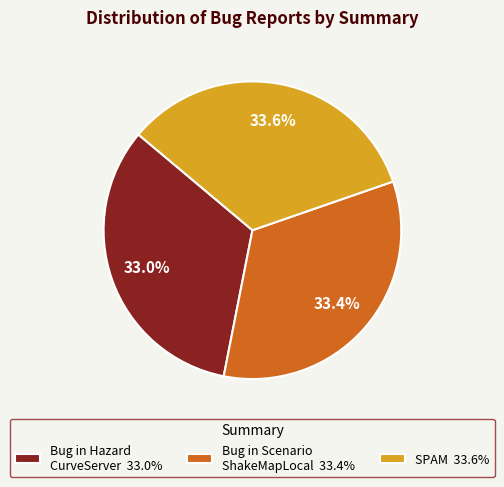

To the nearest percent, what is the average slice percentage?

33%